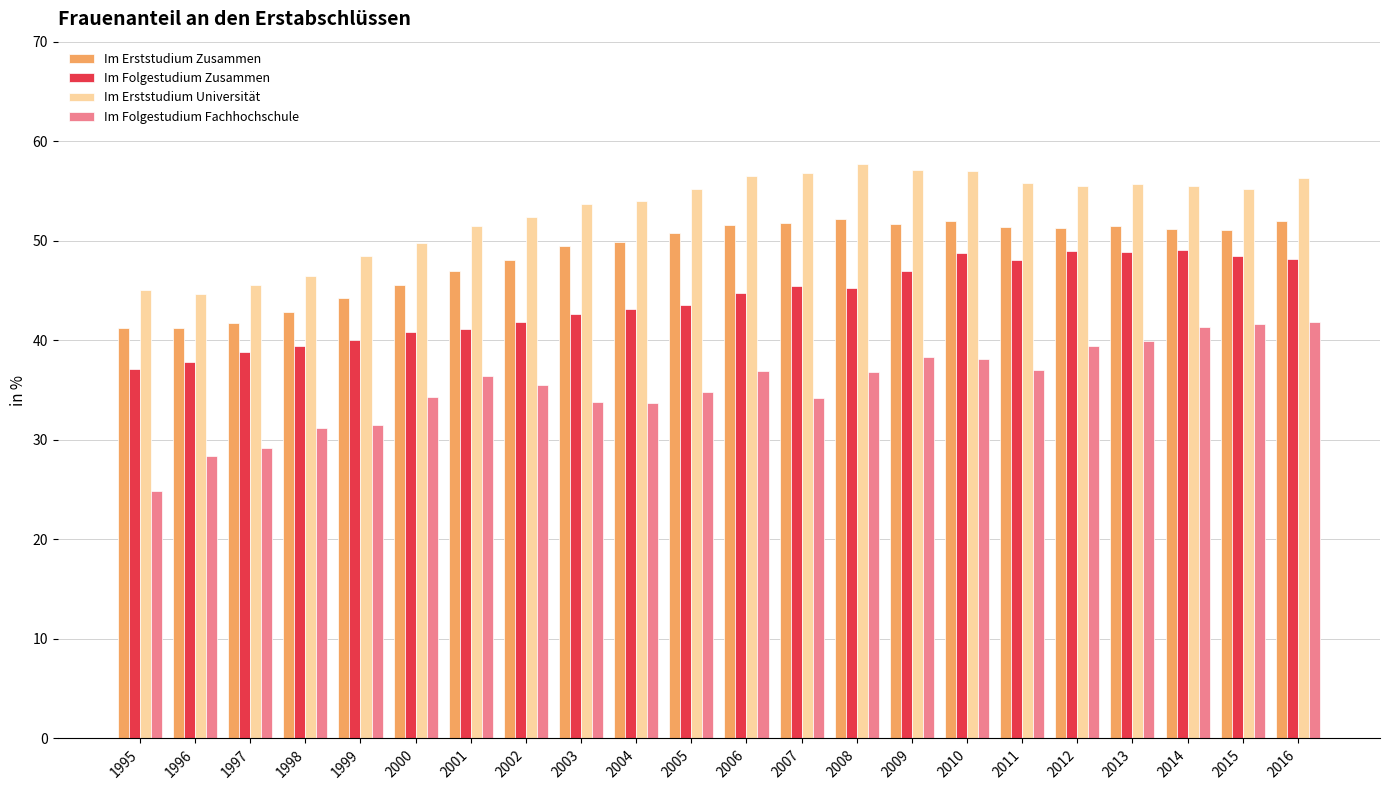

What is the highest value of the Im Erststudium Zusammen series?

52.2